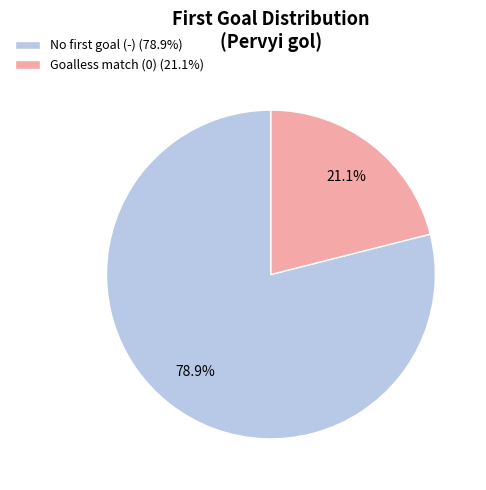

Which category has the biggest portion of the pie?

No first goal (-) (78.9%)